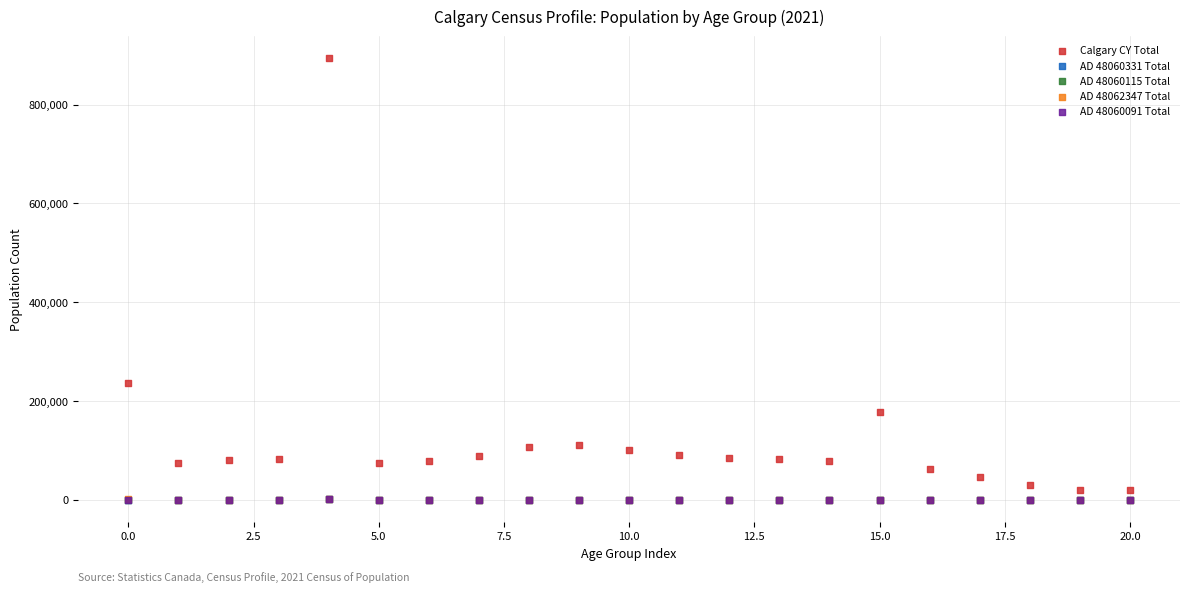

Which series reaches the maximum Y coordinate?

Calgary CY Total